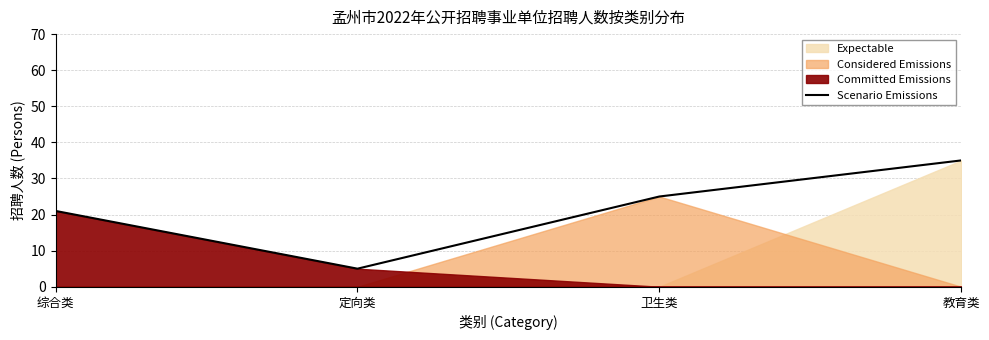

Does the chart display data point markers on the line(s)?

No